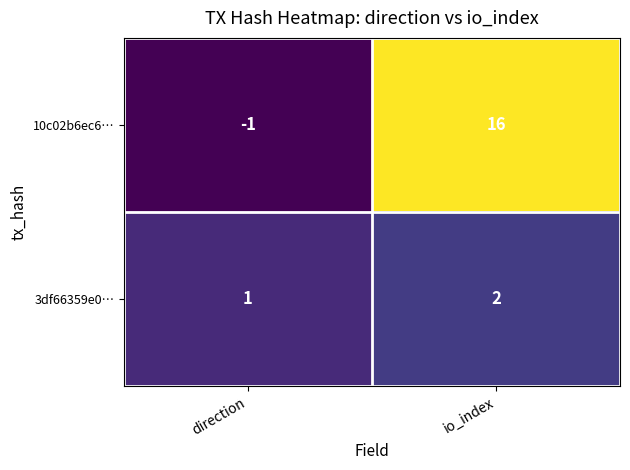

How many distinct data groups are displayed?

2